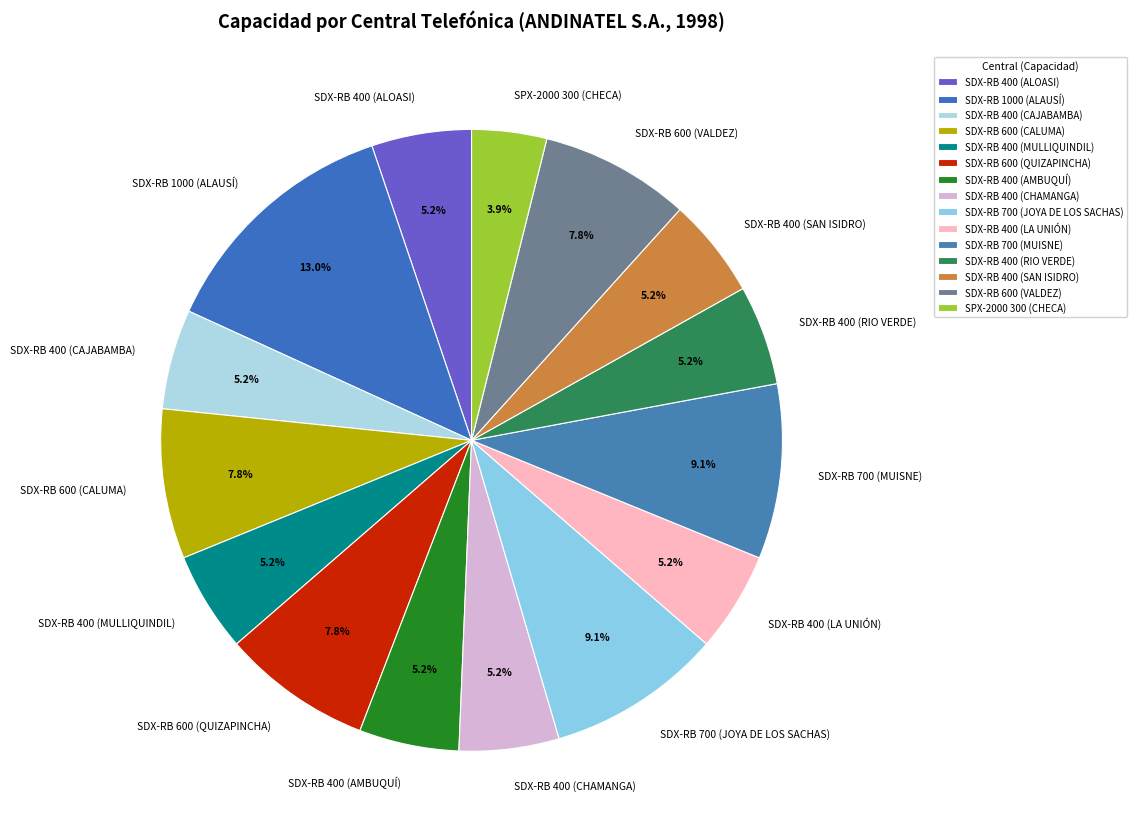

Is it true that SDX-RB 600 (CALUMA) is 8% of the pie?

True